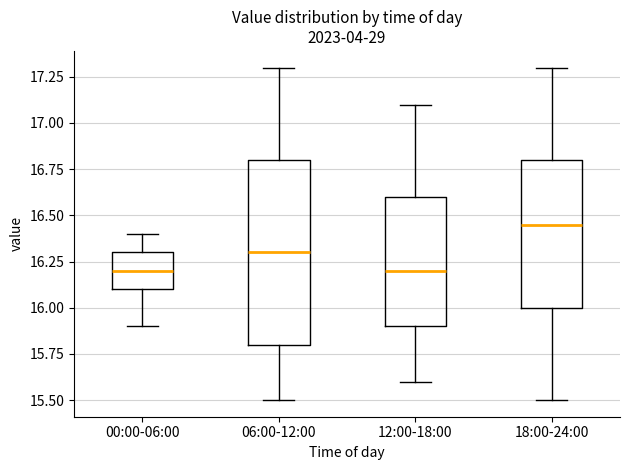

Reading left to right, transcribe this box plot: for each box, give where its median line is, the range the box spans, and where its two whiskers end, as read against the y-axis. The values are not printed on the chart, so give them approximately, as read against the axis.

00:00-06:00: median 16.20, box 16.10 to 16.30, whiskers 15.90 to 16.40
06:00-12:00: median 16.30, box 15.80 to 16.80, whiskers 15.50 to 17.30
12:00-18:00: median 16.20, box 15.90 to 16.60, whiskers 15.60 to 17.10
18:00-24:00: median 16.45, box 16.00 to 16.80, whiskers 15.50 to 17.30